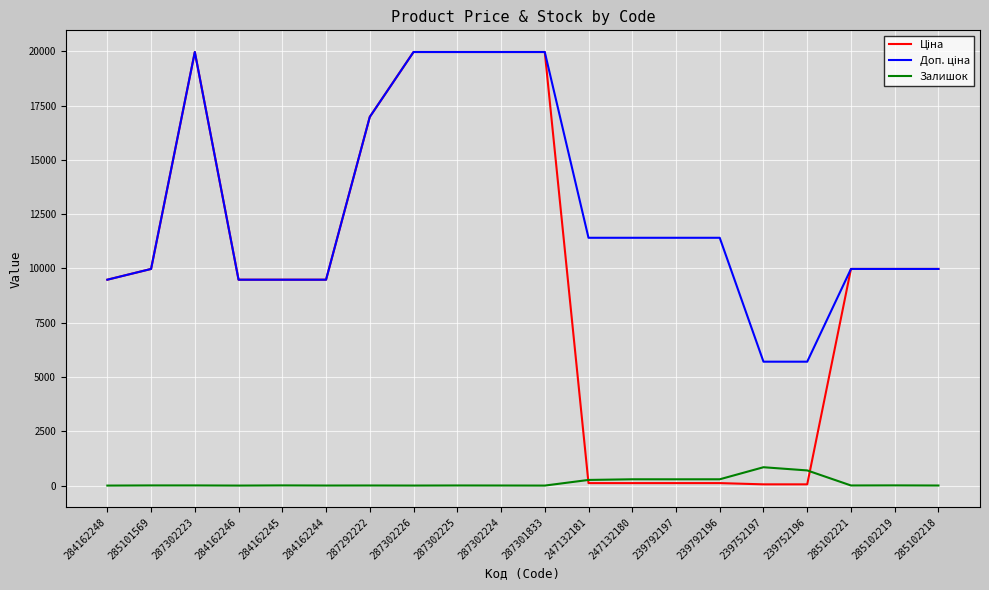

The Залишок series shows 8.0 at 284162245. True or false?

True